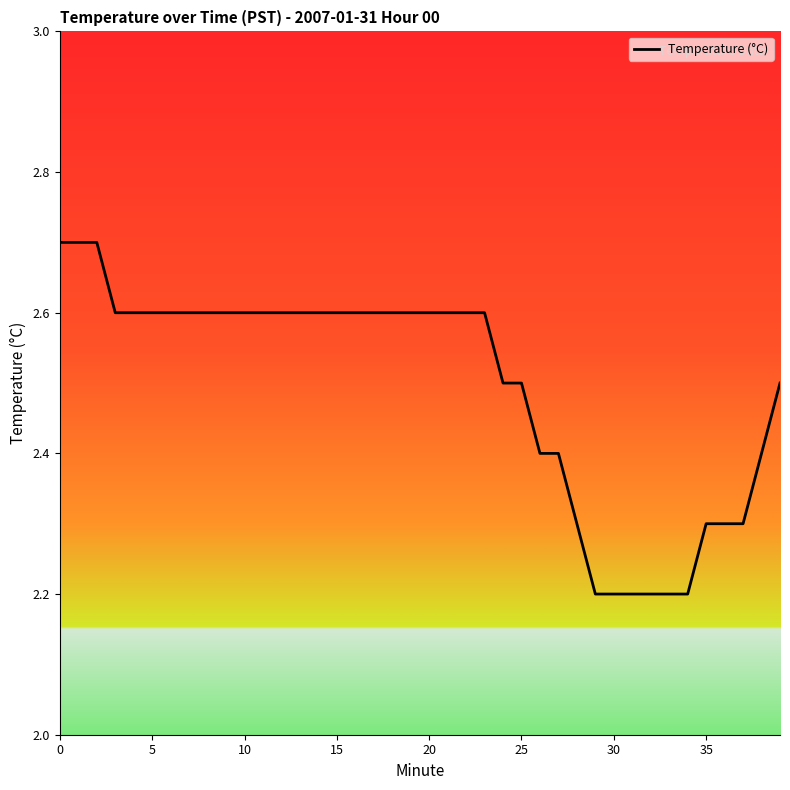

What is the greatest value displayed?

2.7